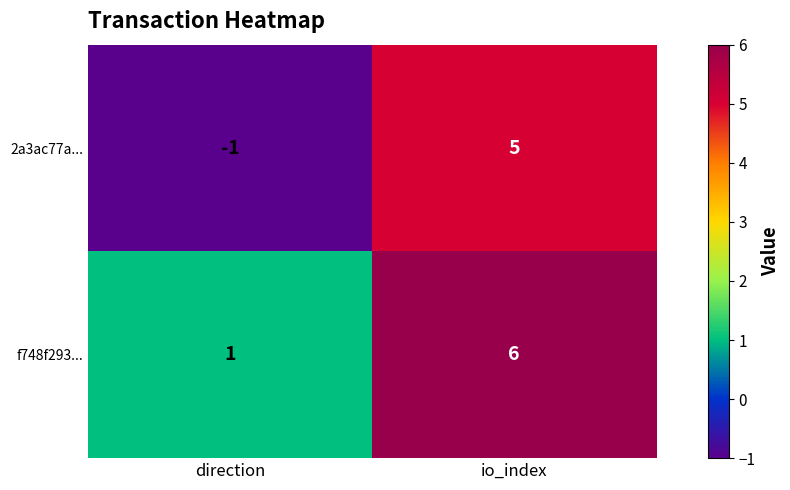

Which series has the widest spread of values?

2a3ac77a...